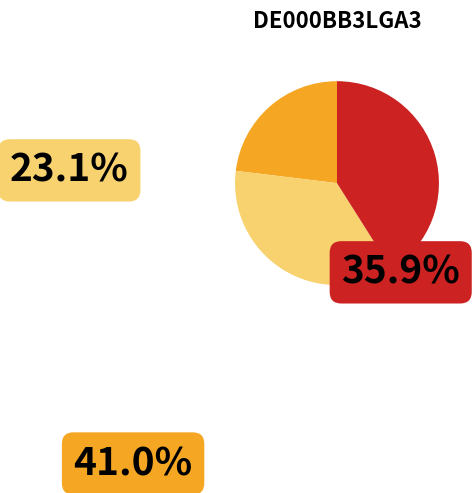

Is there a majority slice in this chart?

No